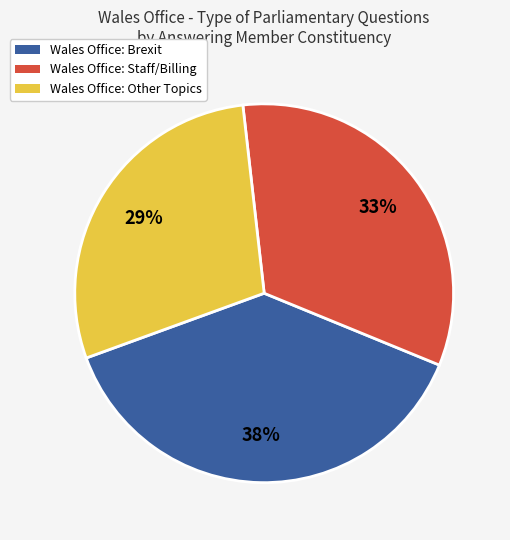

To the nearest percent, what is the difference between the largest and smallest slice percentages?

9%